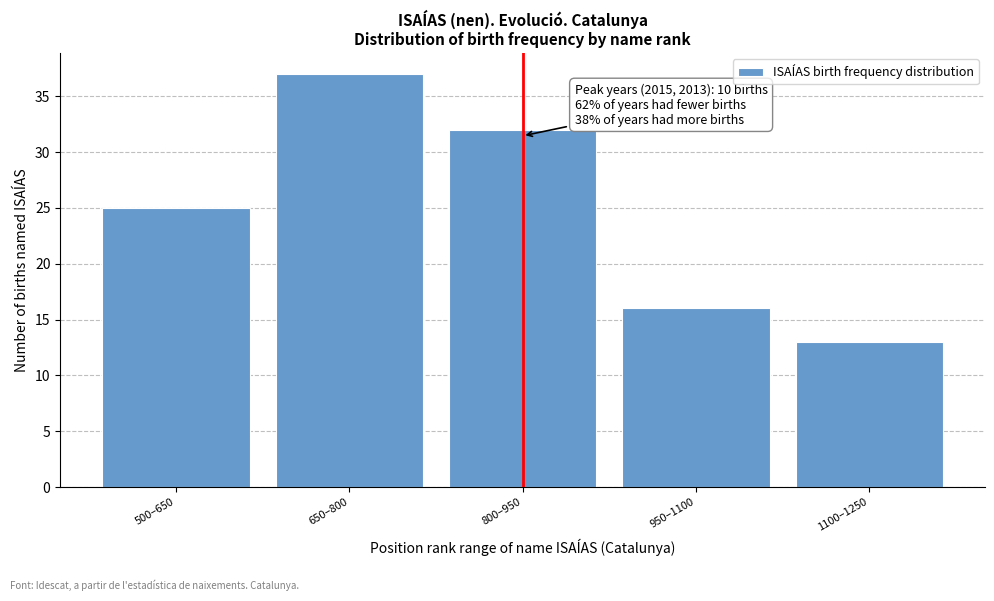

Reading right to left, list all the values displayed in this chart.

13	16	32	37	25